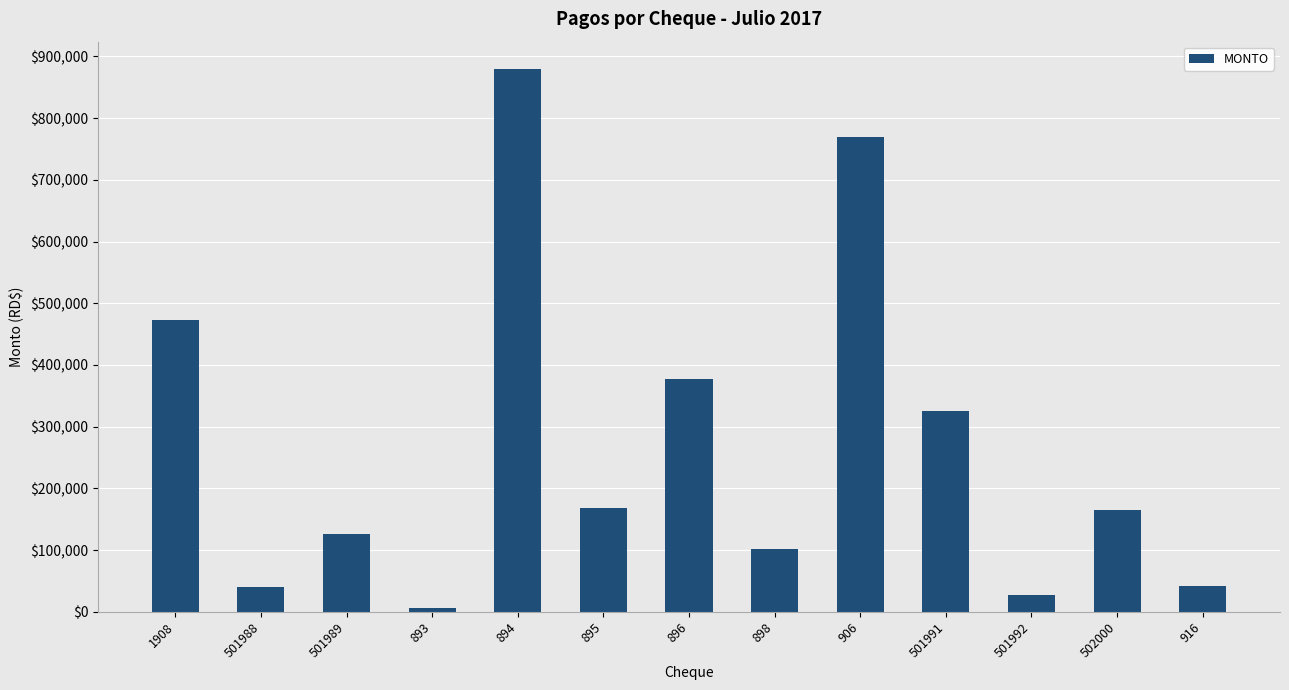

What is the change in value from 895 to 898?

-65600.0